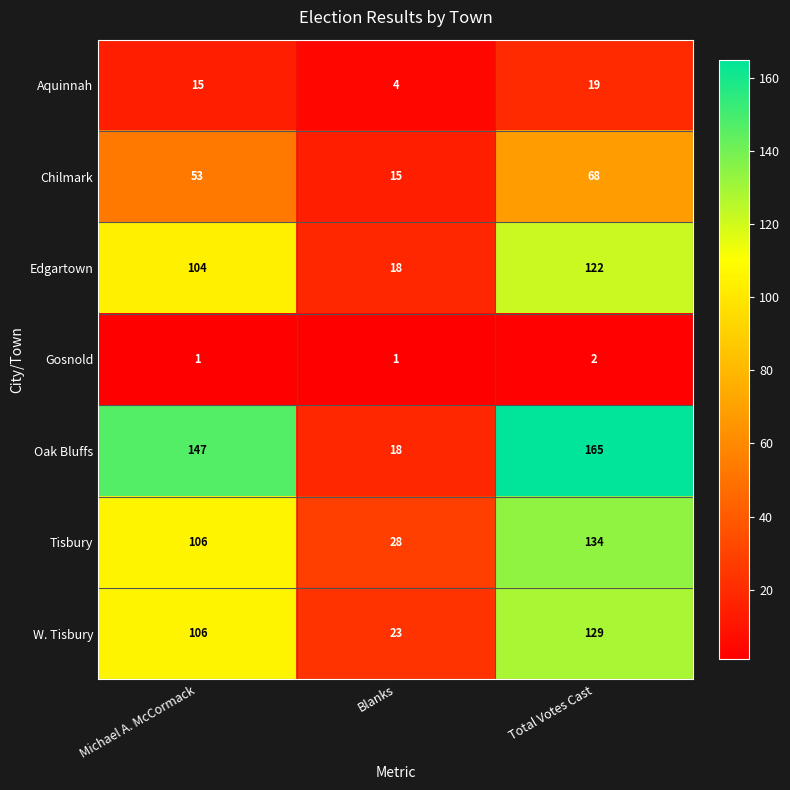

What is the sum of the Gosnold values at Blanks and Total Votes Cast?

3